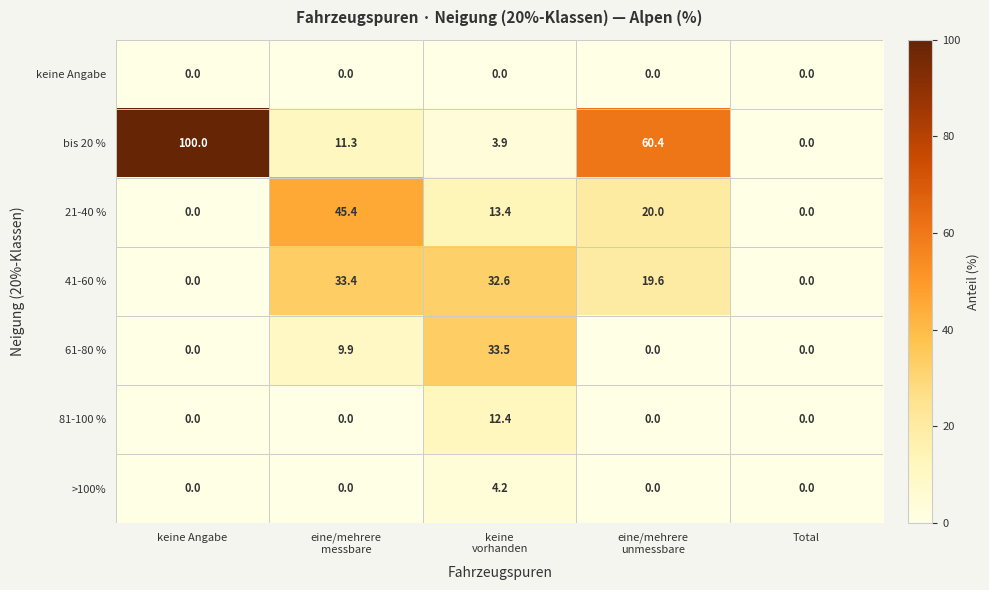

How many values in the bis 20 % series exceed 11?

3